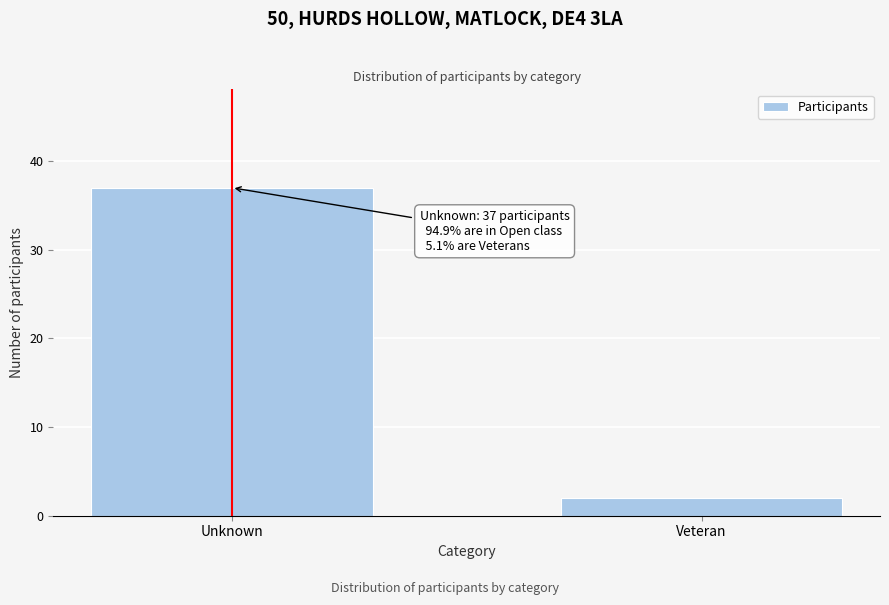

Reading left to right, what are all the values shown in this chart?

37	2